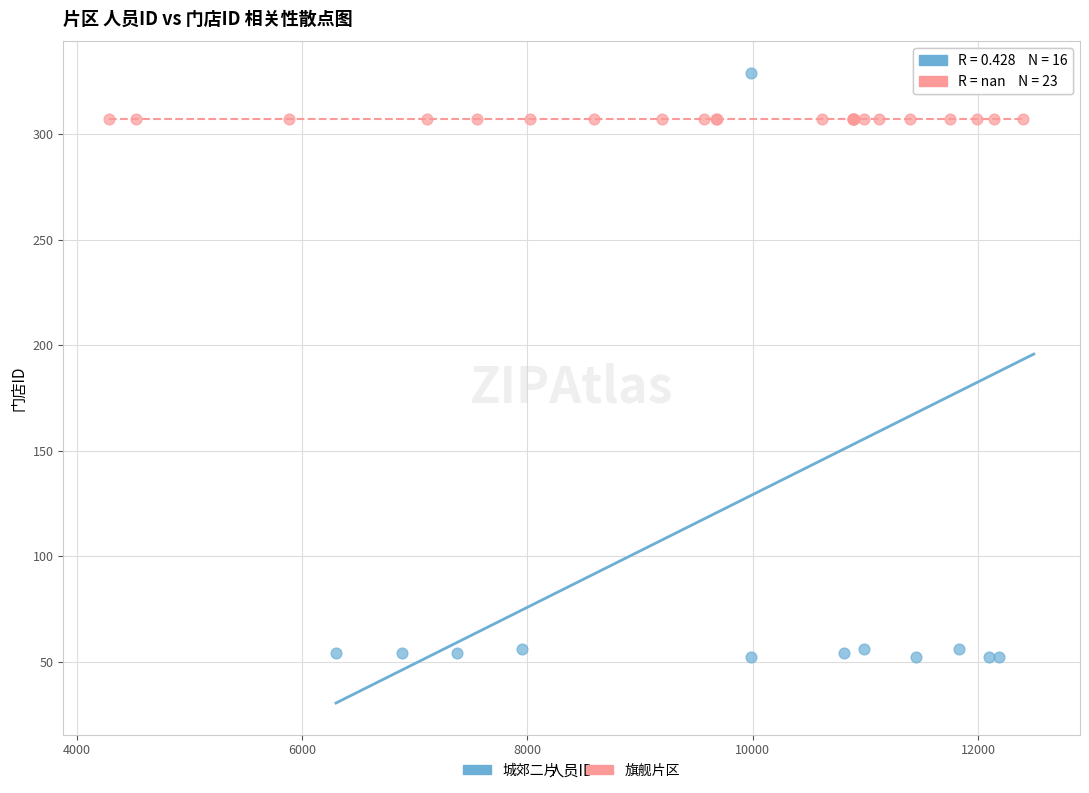

Which series reaches the minimum Y coordinate?

城郊二片